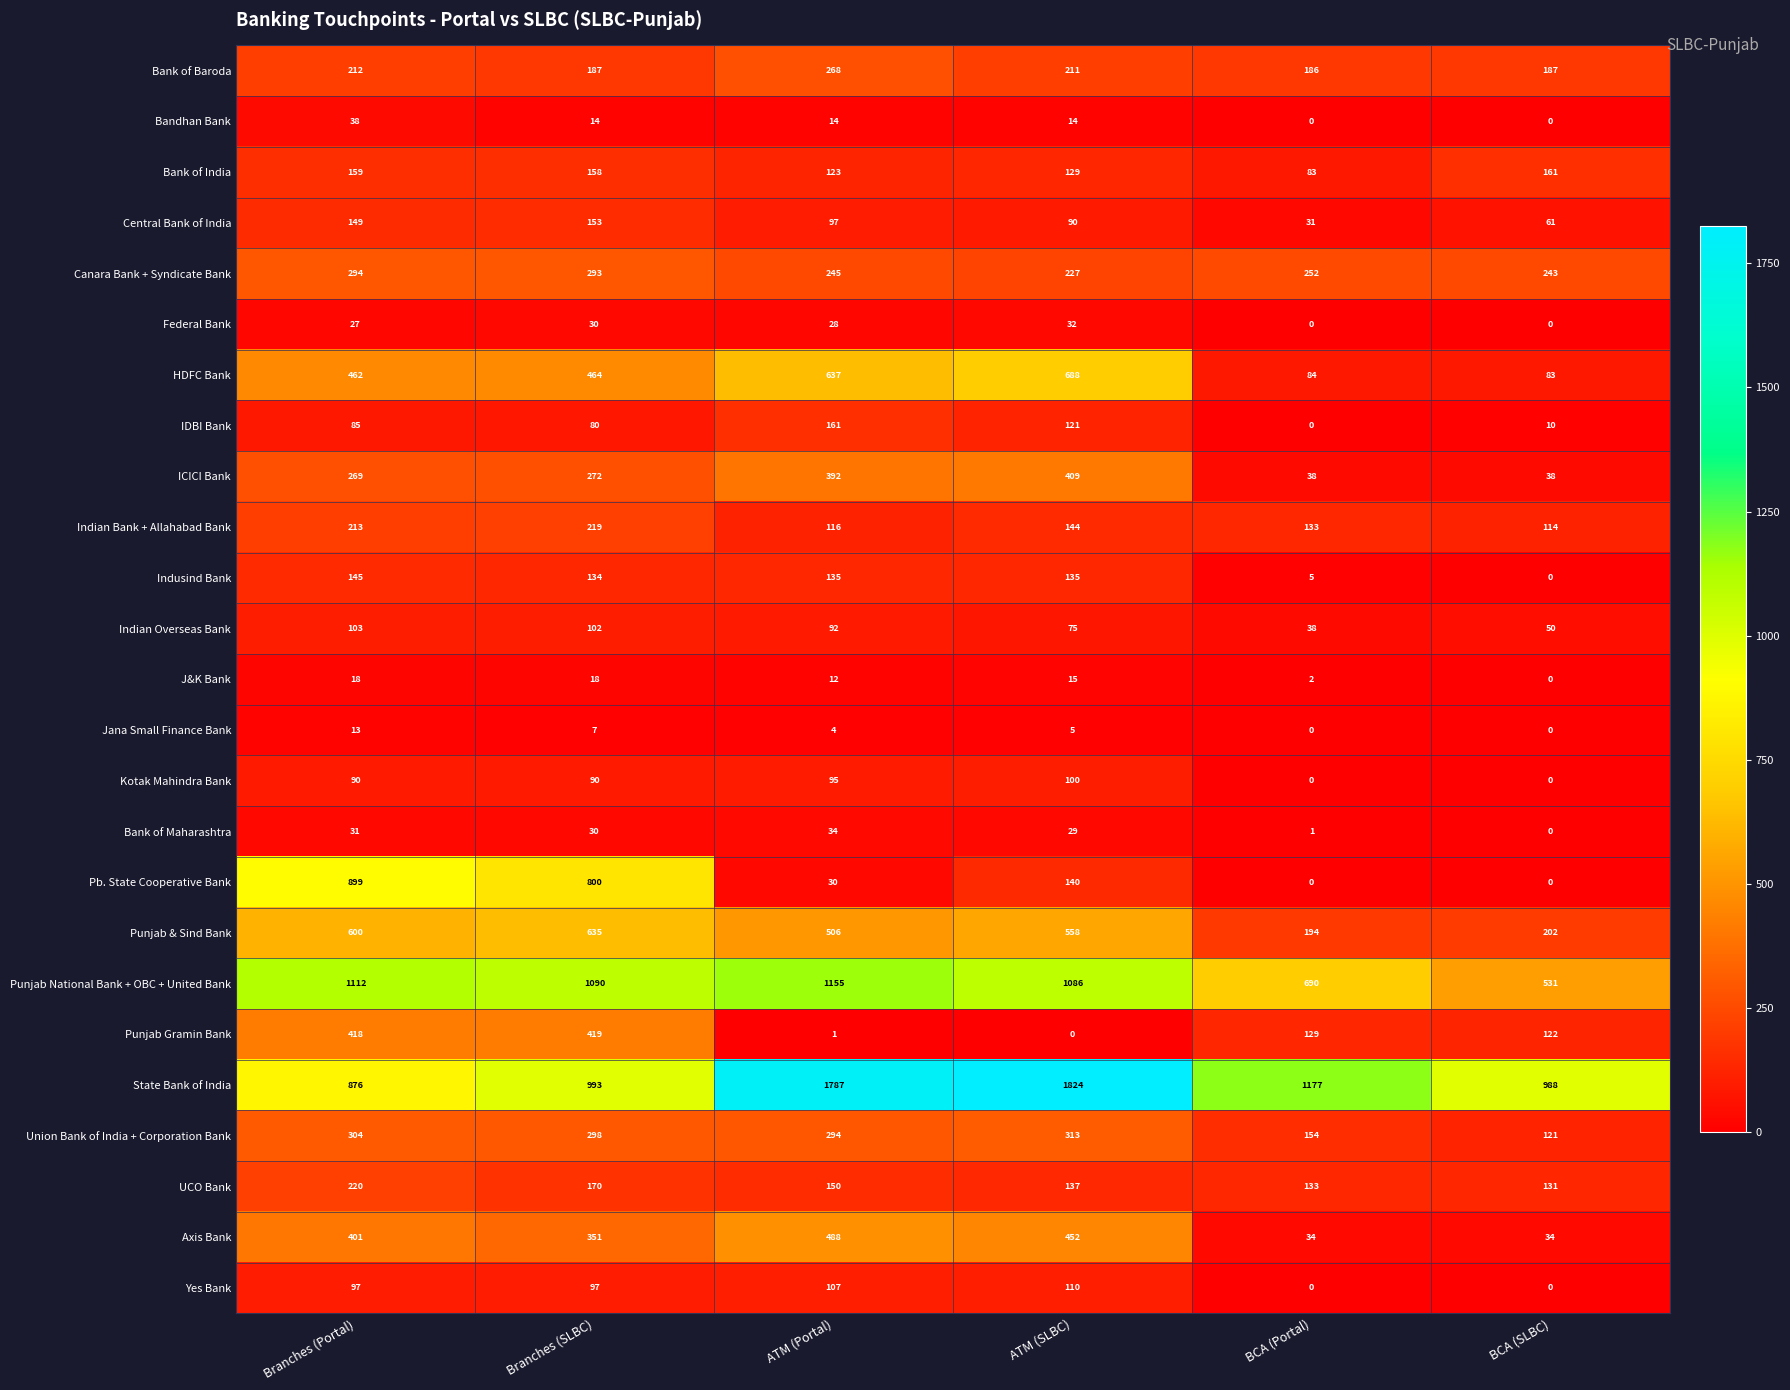

What is the total value across all series at Branches (Portal)?

7235